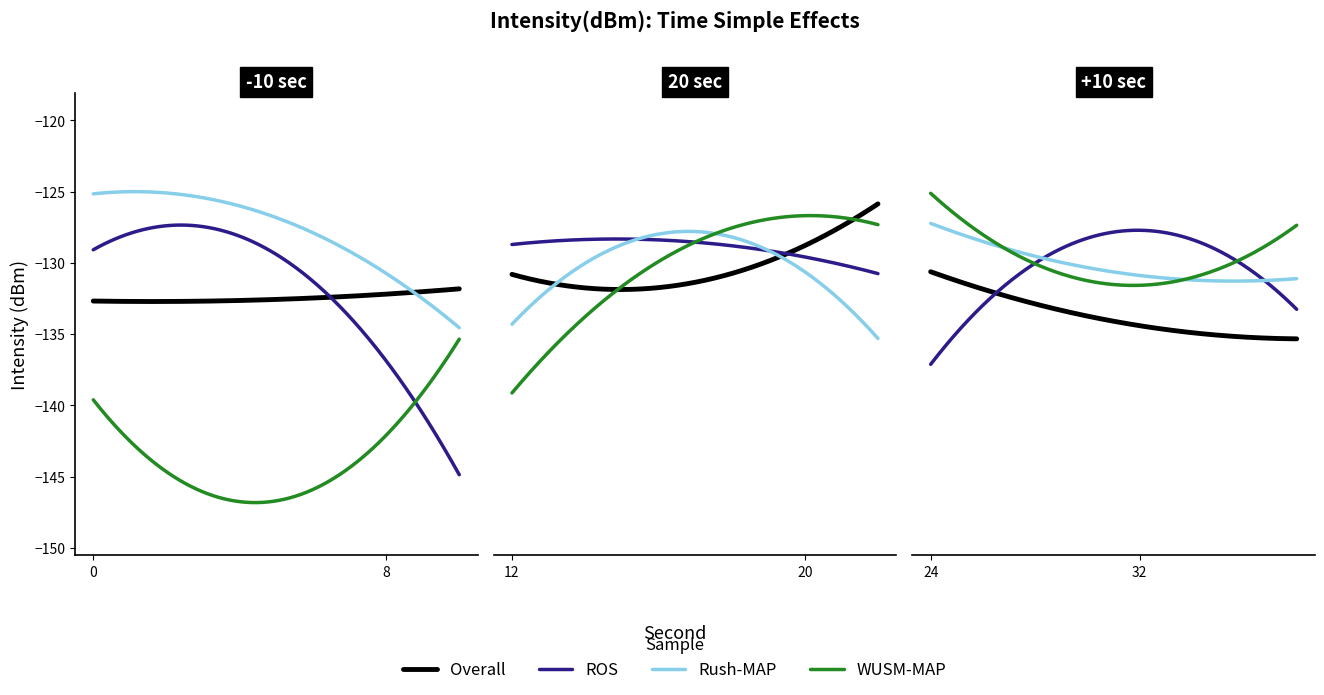

The Overall series shows -222.4 at 2. True or false?

False